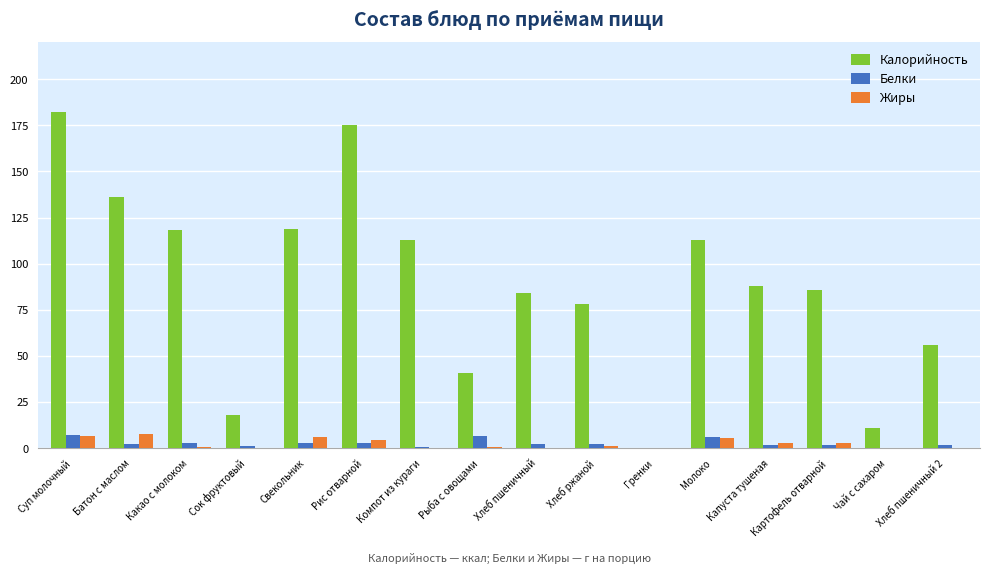

Is it true that Жиры equals 0.5 at Какао с молоком?

True